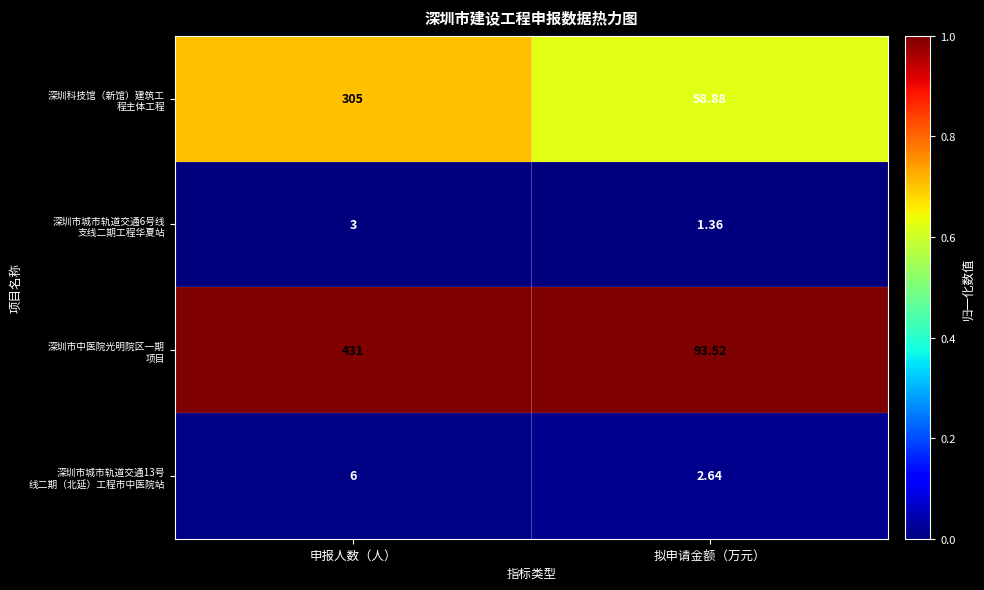

Which category has the highest value across all series?

申报人数（人）